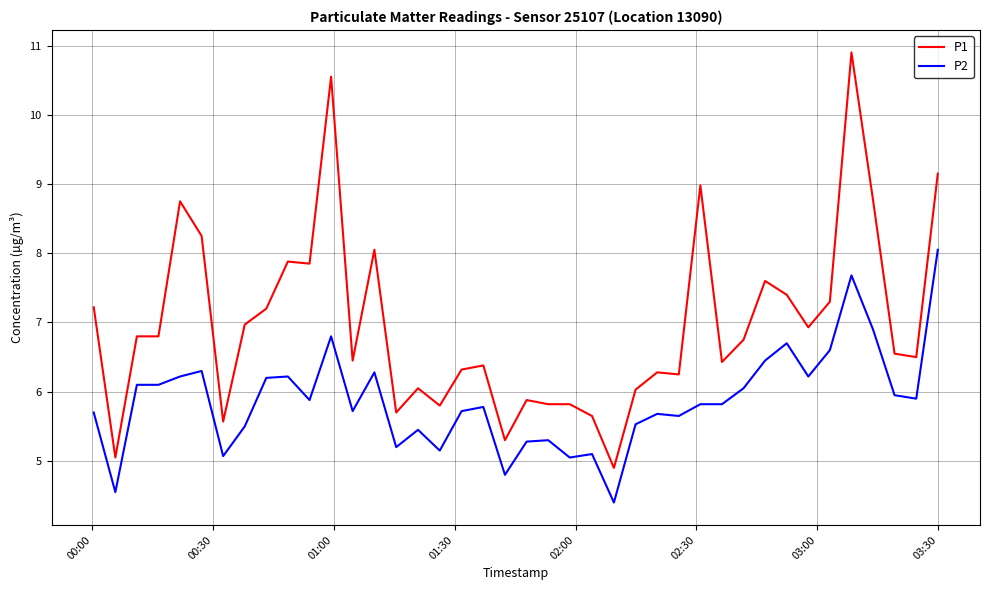

What are all the series names shown in the legend?

P1, P2